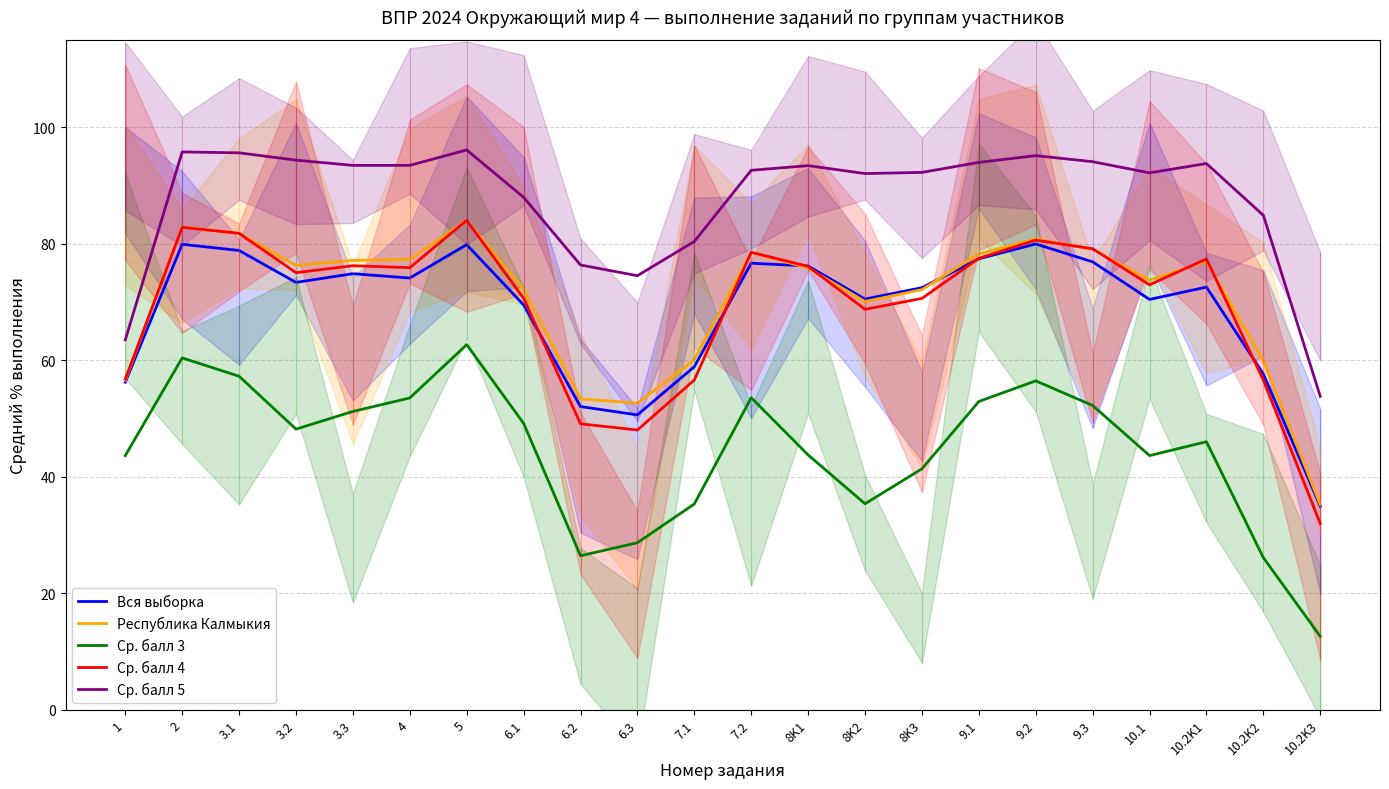

What is the difference between the maximum and second lowest values in the Республика Калмыкия series?

31.4